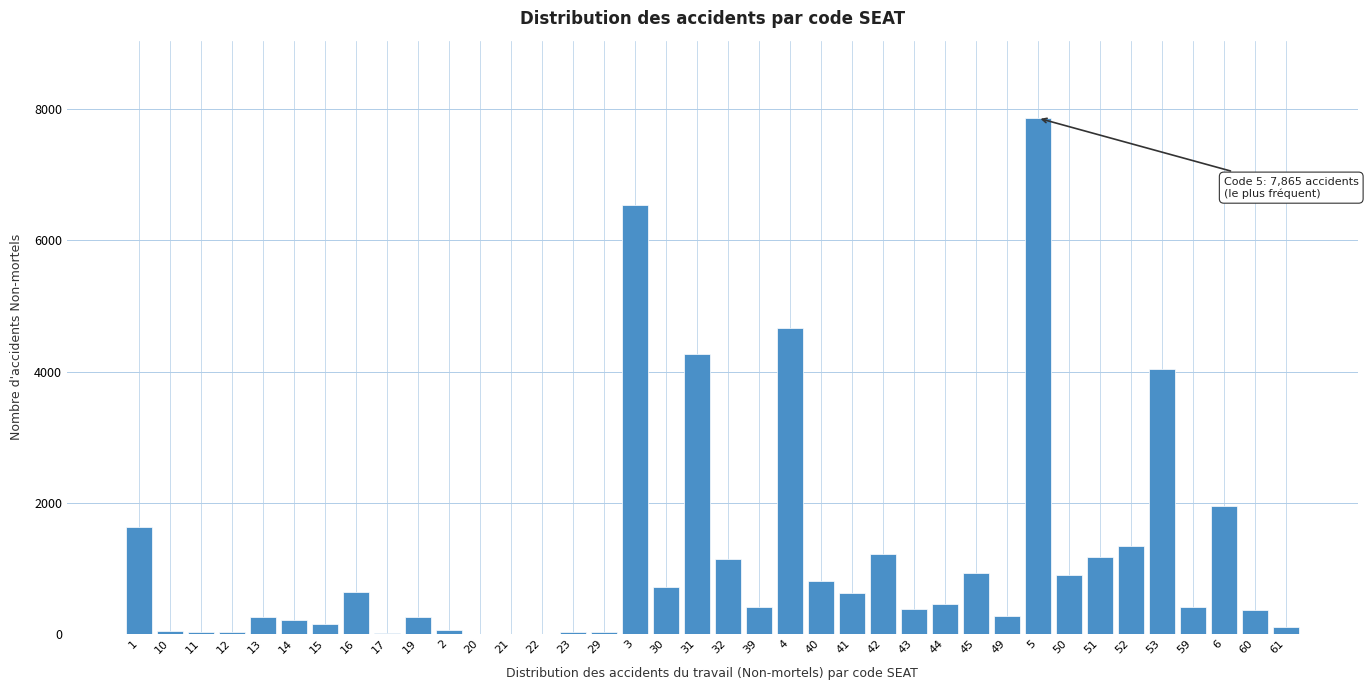

The value at 42 is 685. True or false?

False